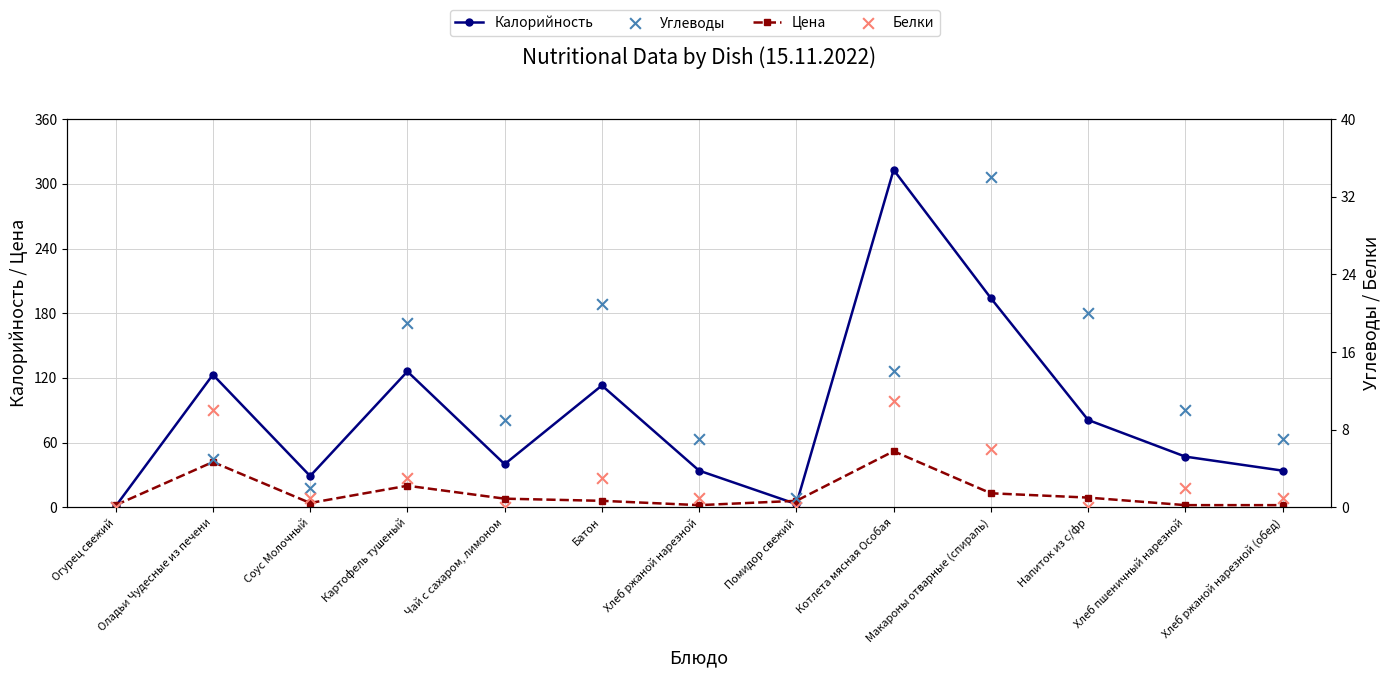

At which category is the sum across all series the highest?

Котлета мясная Особая